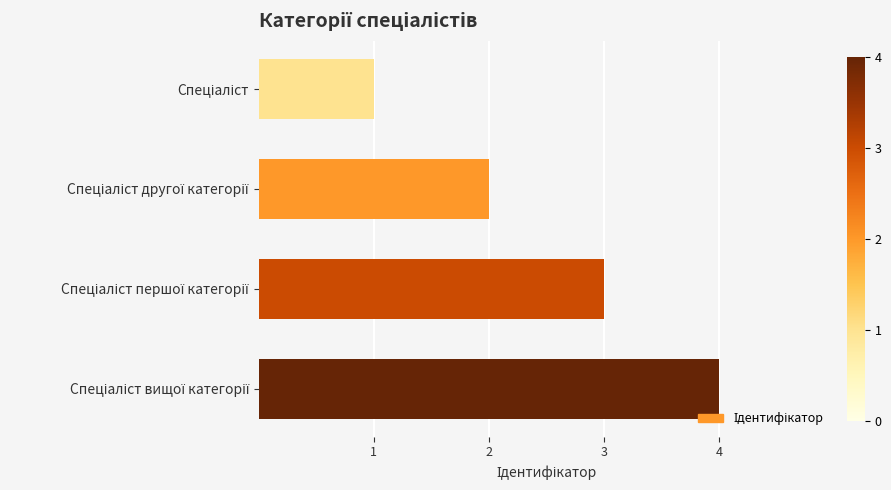

What is the greatest value displayed?

4